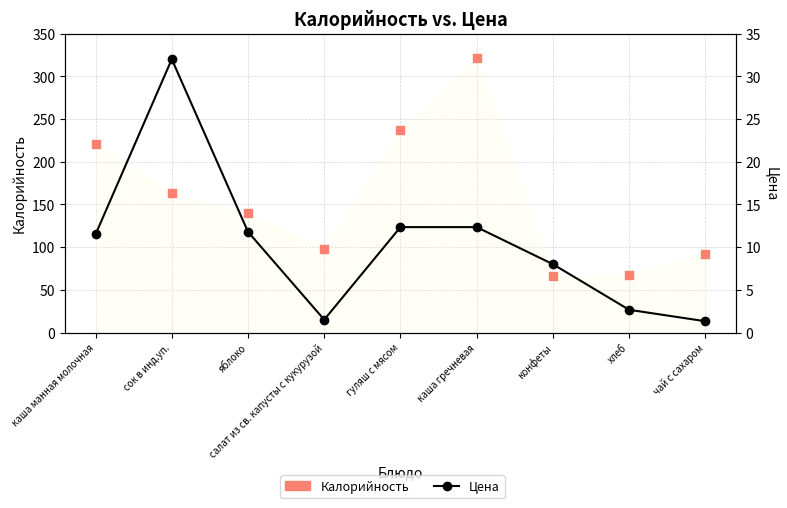

Which series has the largest total across all categories?

Калорийность